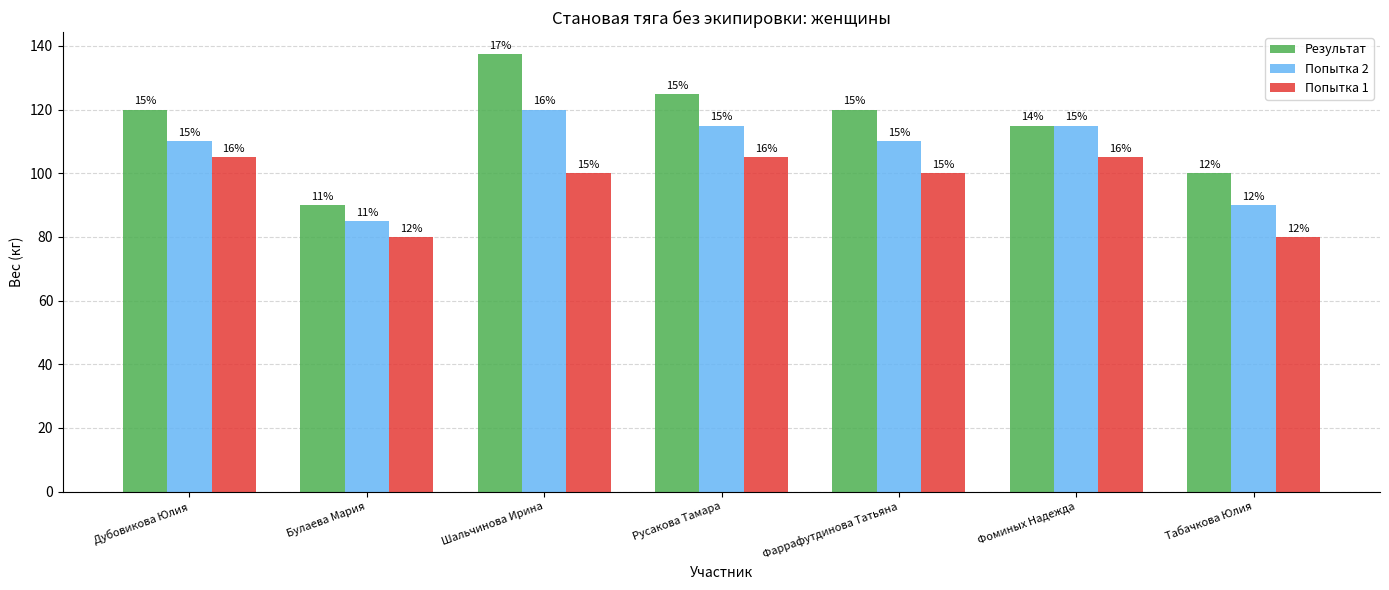

What position from the left is Русакова Тамара?

4